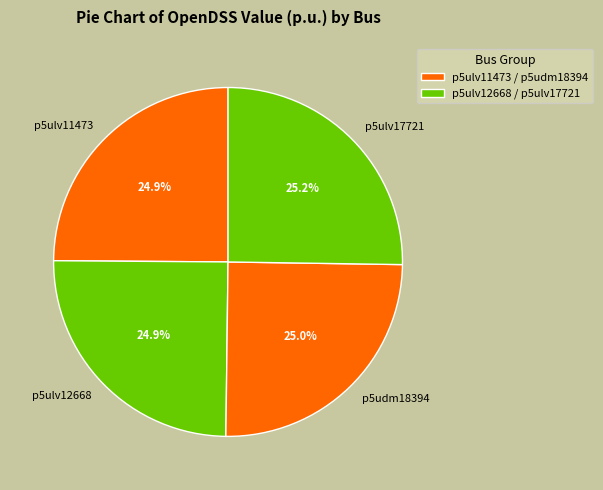

Approximately how many times larger is the value at p5ulv12668 compared to p5ulv11473?

1.0